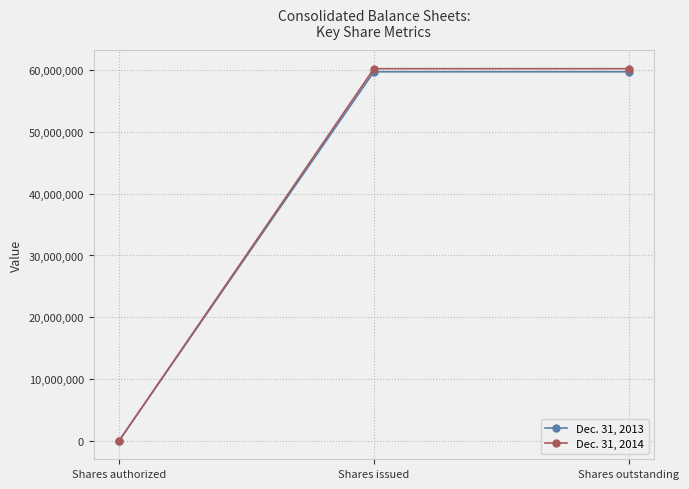

What is the label of the 2nd point from the left?

Shares issued